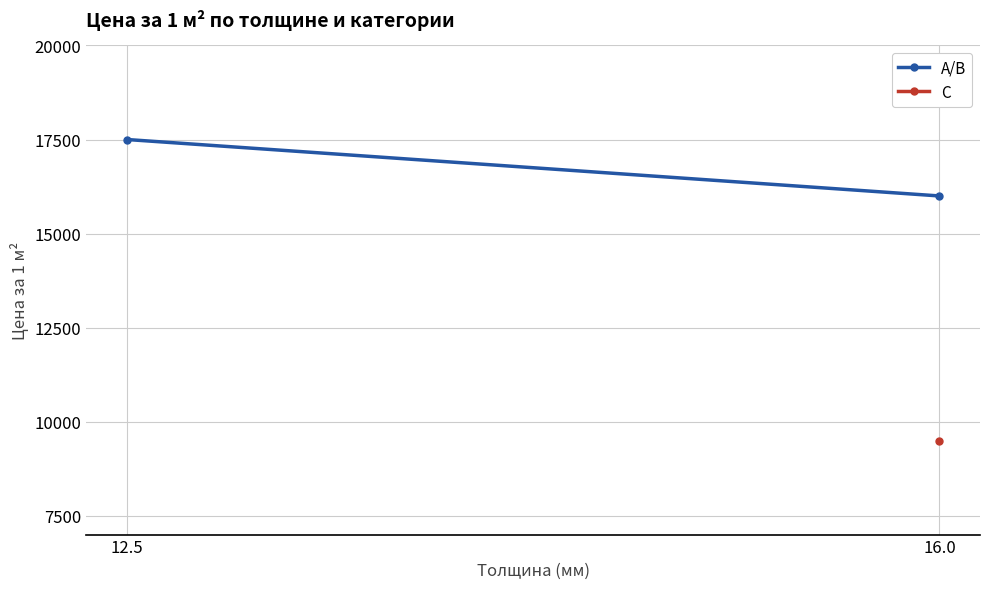

Rank the categories by value from lowest to highest.

16.0, 12.5